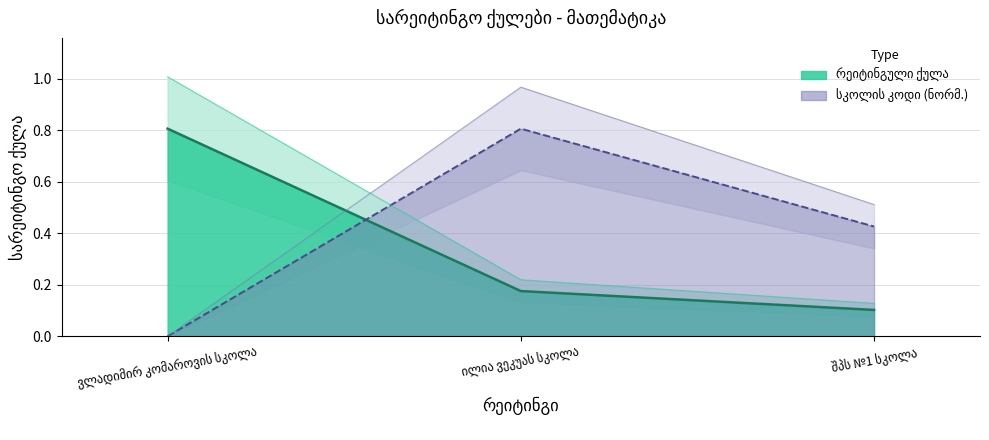

What are all the series names shown in the legend?

სკოლის კოდი, რეიტინგული ქულა